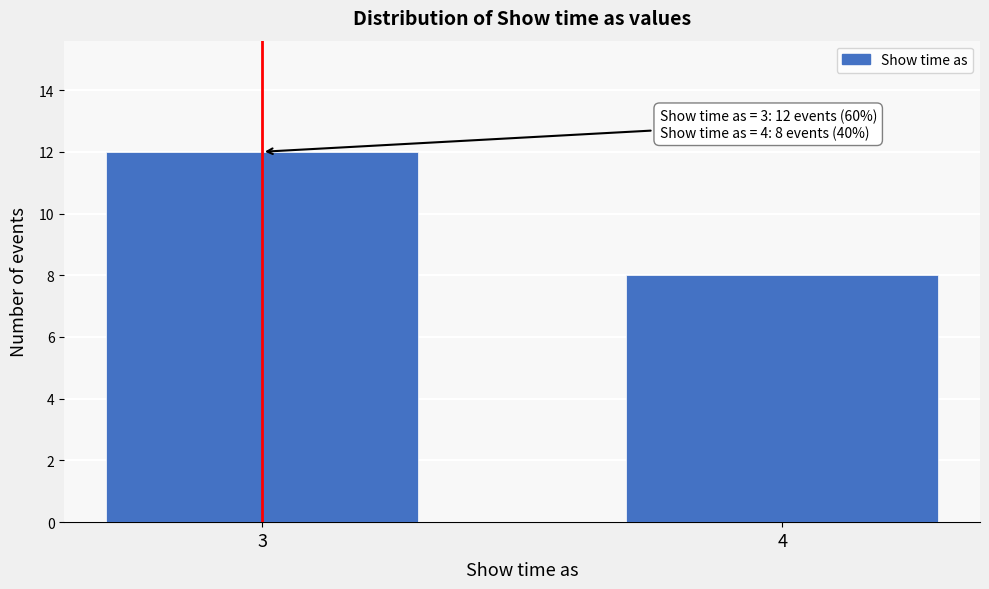

Reading left to right, transcribe all the data shown in this chart.

12	8